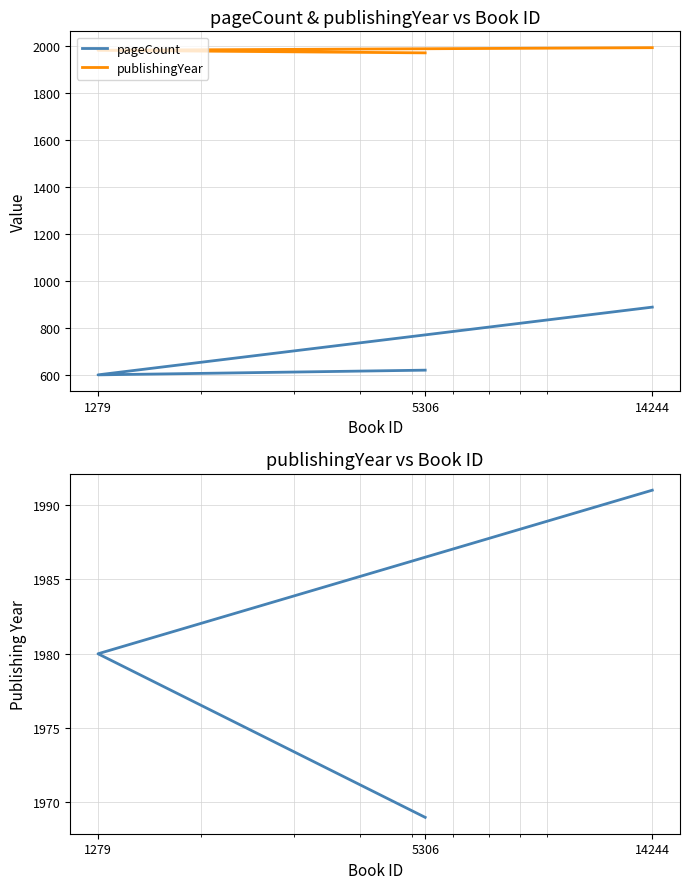

What is the sum of the pageCount values at 1279 and 14244?

1488